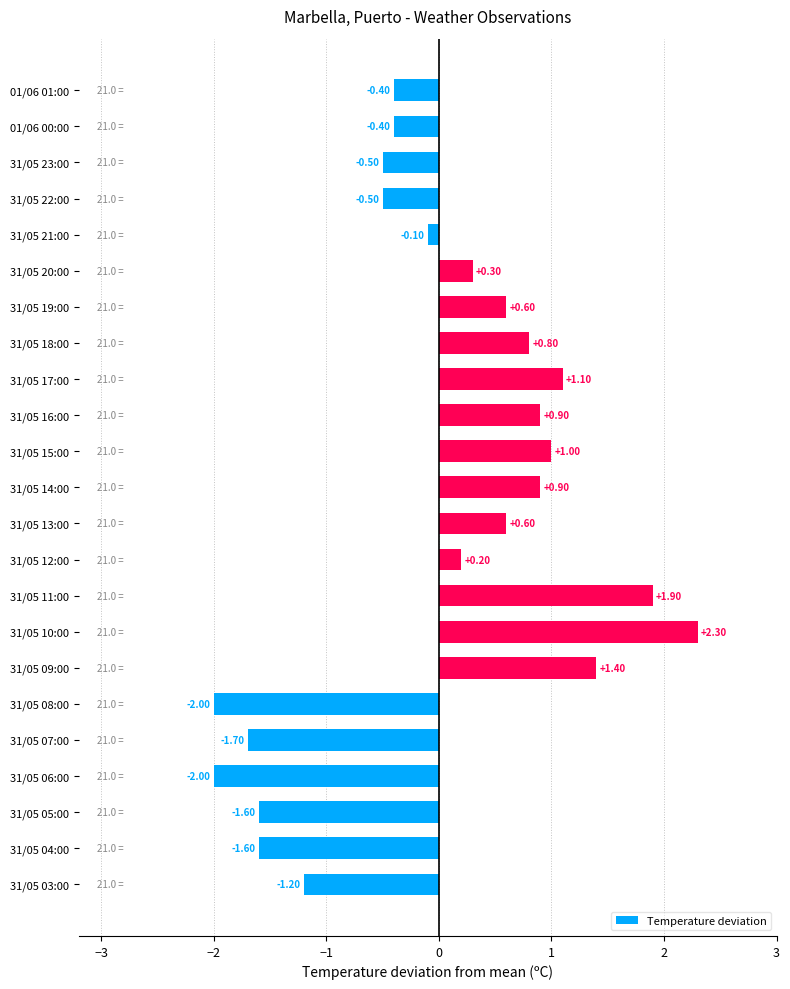

What is the difference between the second highest and second lowest values?

3.9